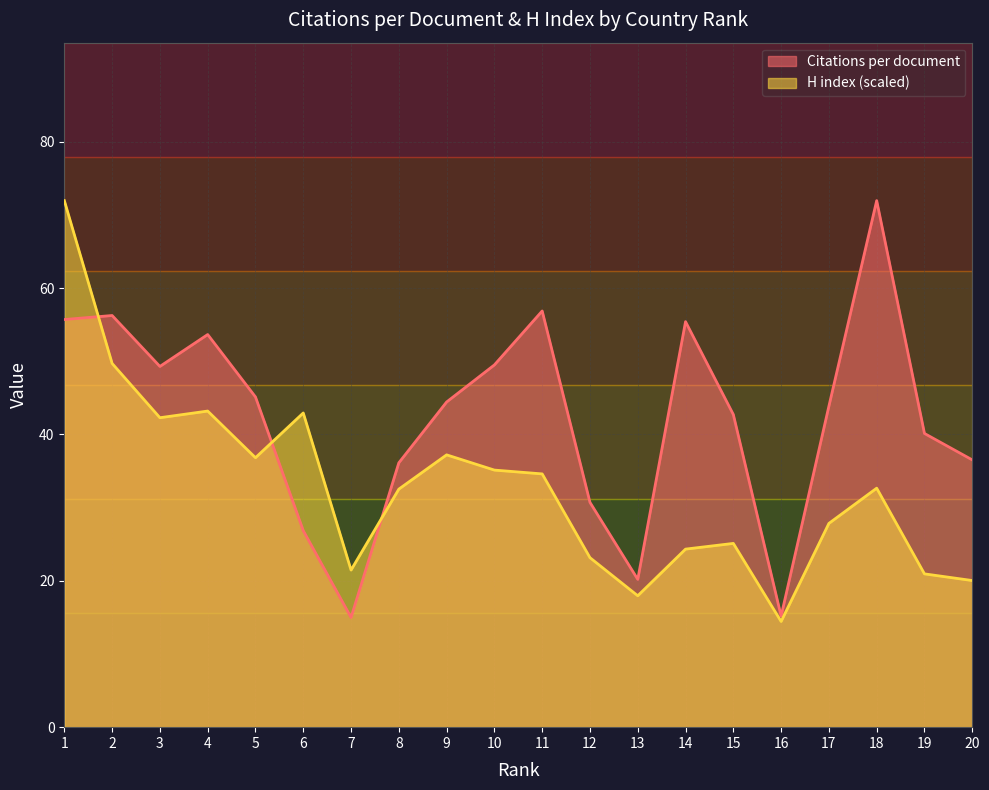

The H index series shows 46.4 at 11. True or false?

False